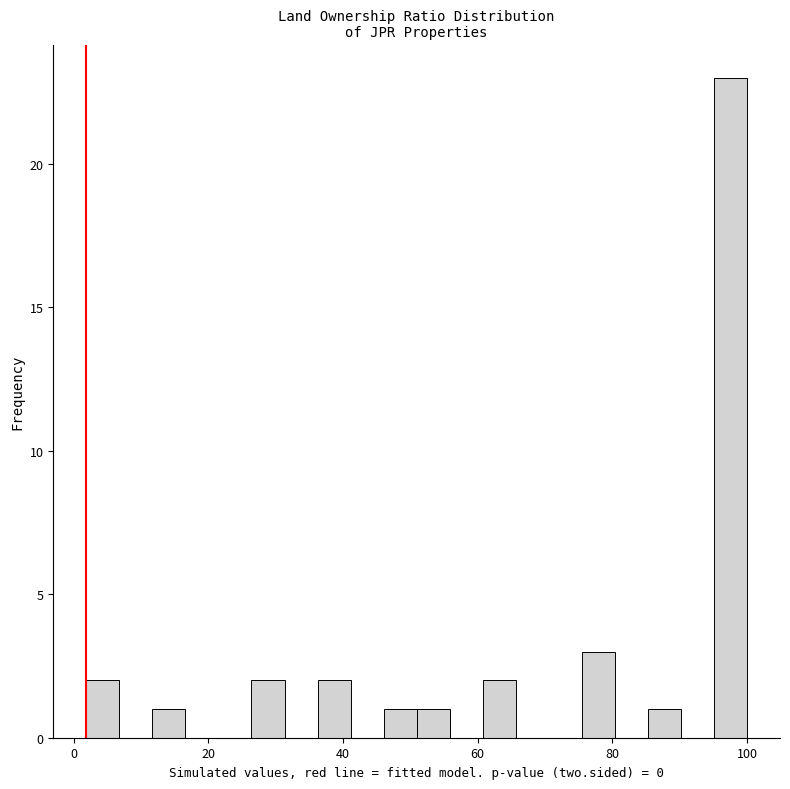

Around what value on the x-axis is the tallest bar? Give the approximate position of its centre, as read against the axis.

98